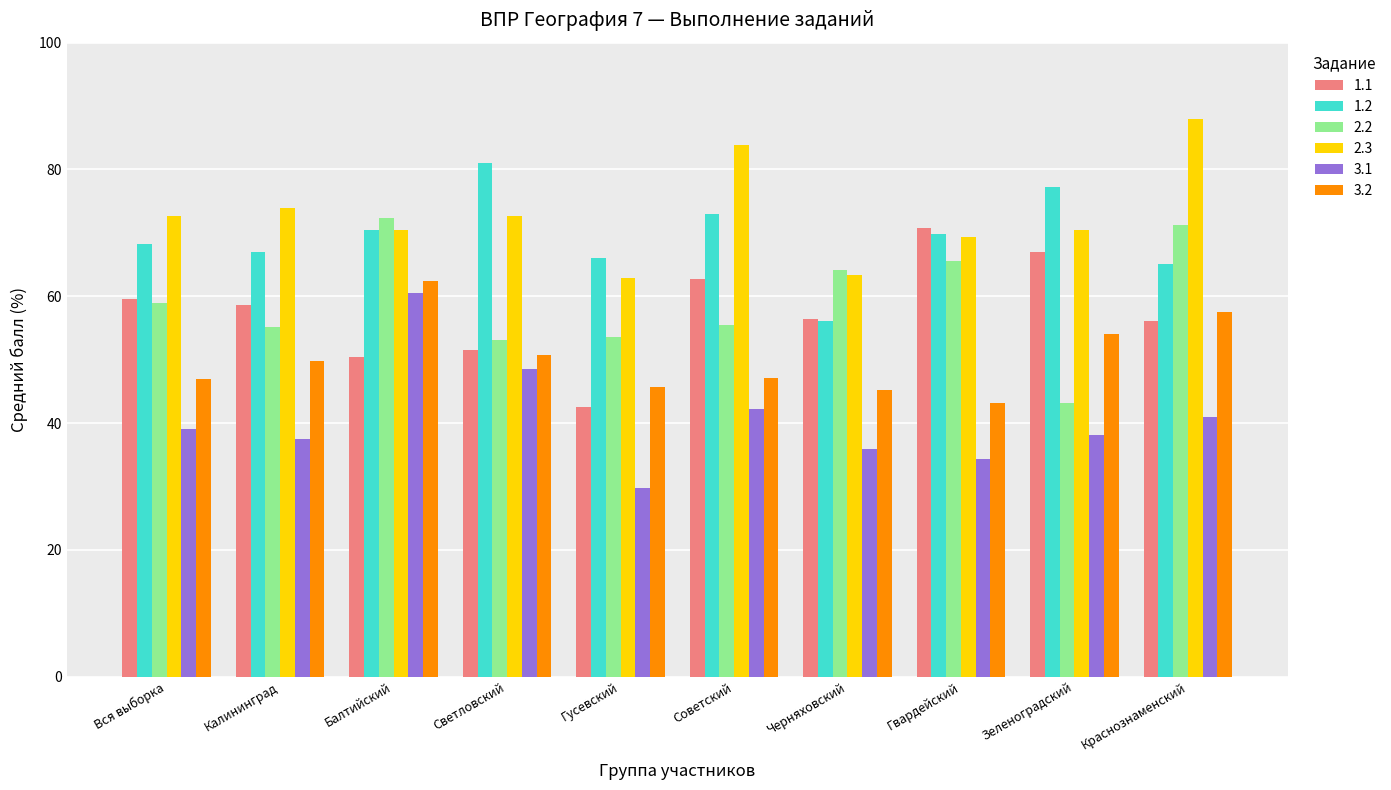

Read the 1.2 value at Светловский.

81.1